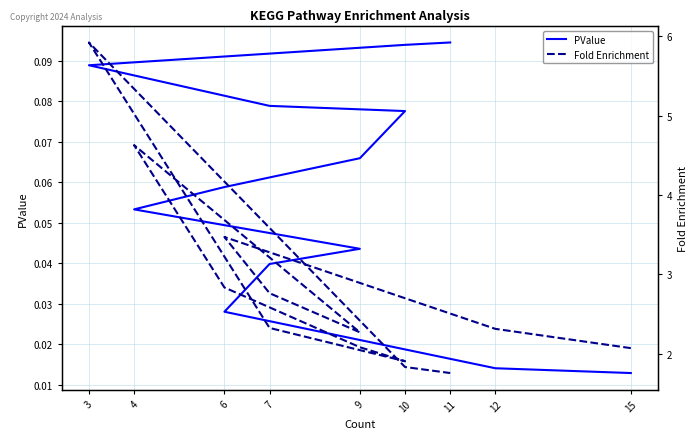

Reading left to right, transcribe all the data shown in this chart.

PValue: 0.0	0.0	0.0	0.0	0.0	0.0	0.1	0.1	0.1	0.1	0.1	0.1	0.1	0.1
Fold Enrichment: 2.1	2.3	3.5	2.8	2.3	2.3	4.6	2.8	2.1	1.9	2.3	5.9	1.8	1.8